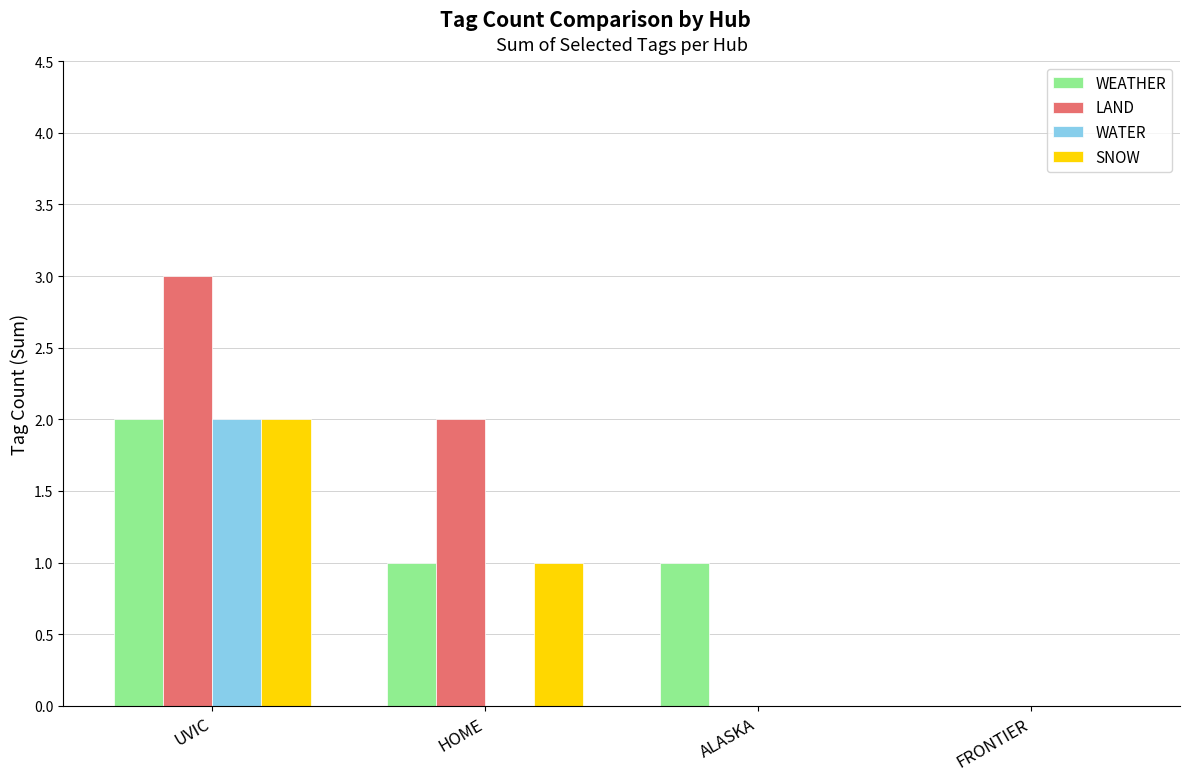

Reading left to right, what are all the values shown in this chart?

WEATHER: UVIC=2	HOME=1	ALASKA=1	FRONTIER=0
LAND: UVIC=3	HOME=2	ALASKA=0	FRONTIER=0
WATER: UVIC=2	HOME=0	ALASKA=0	FRONTIER=0
SNOW: UVIC=2	HOME=1	ALASKA=0	FRONTIER=0